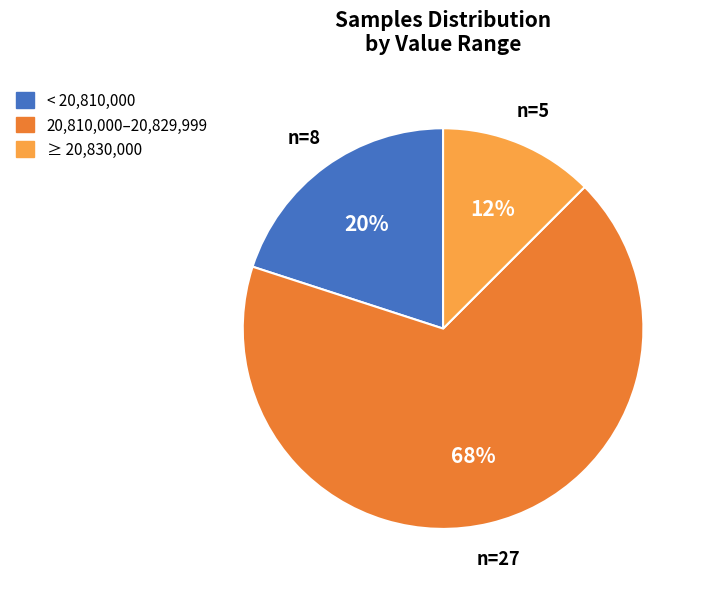

Is it true that ≥ 20,830,000 is 1% of the pie?

False